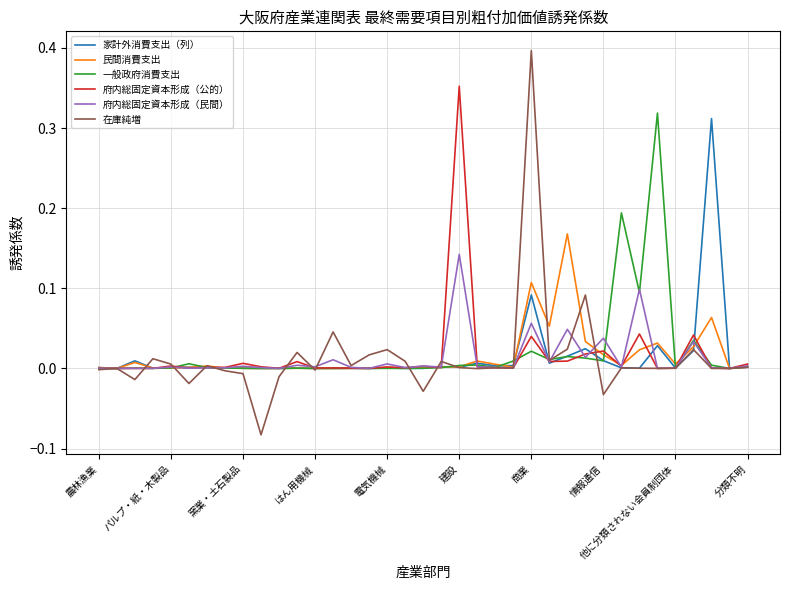

How many intersections are there between 在庫純増 and 府内総固定資本形成（民間）?

18